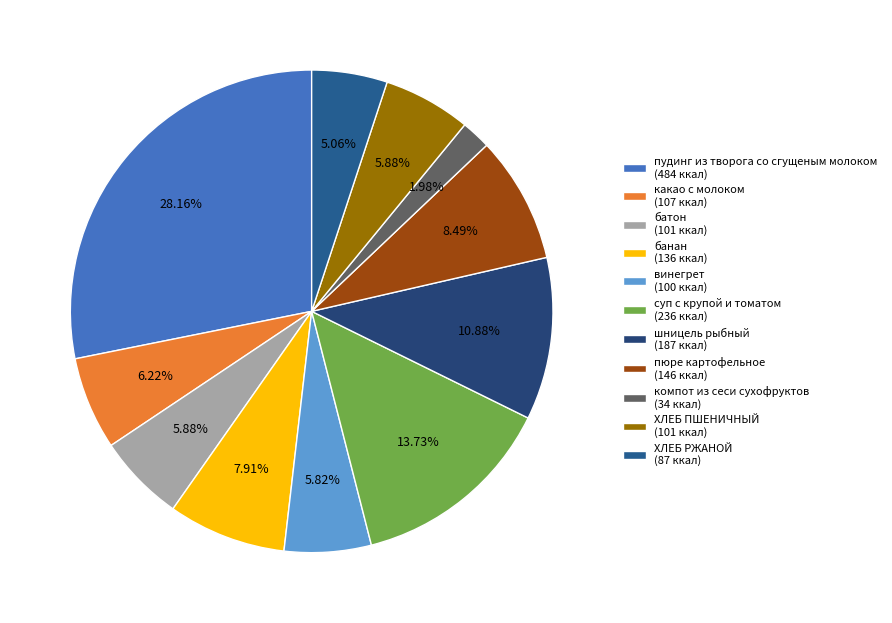

Does any single category account for the majority?

No